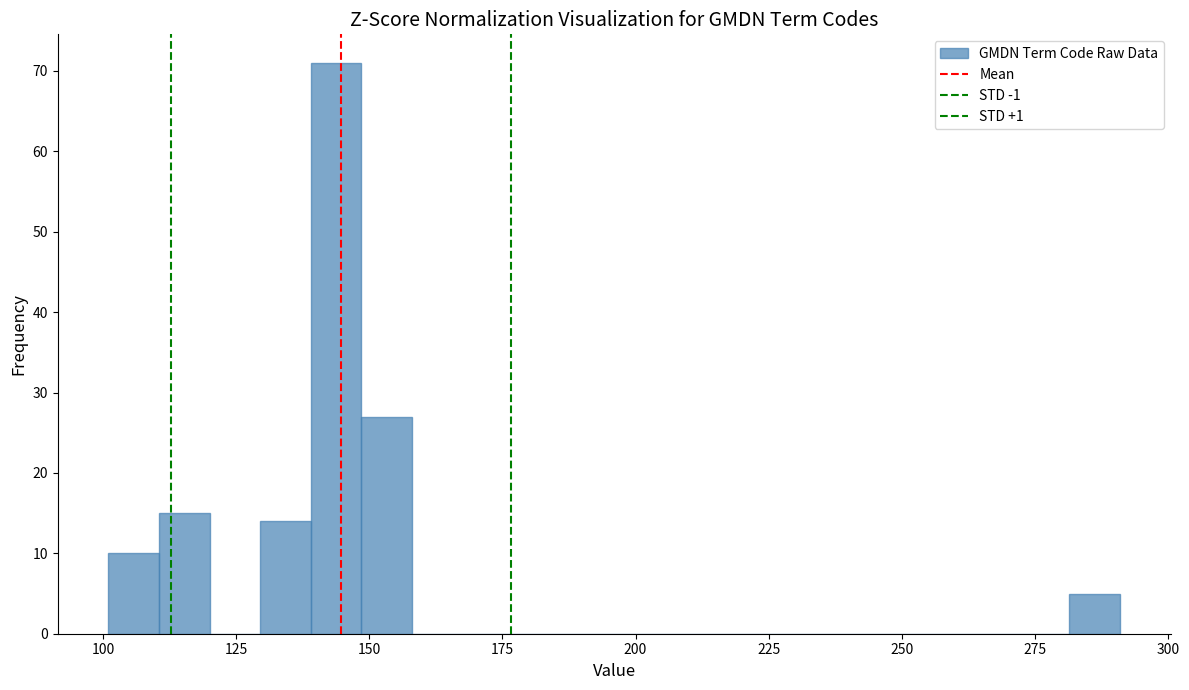

Around what value on the x-axis is the tallest bar? Give the approximate position of its centre, as read against the axis.

145